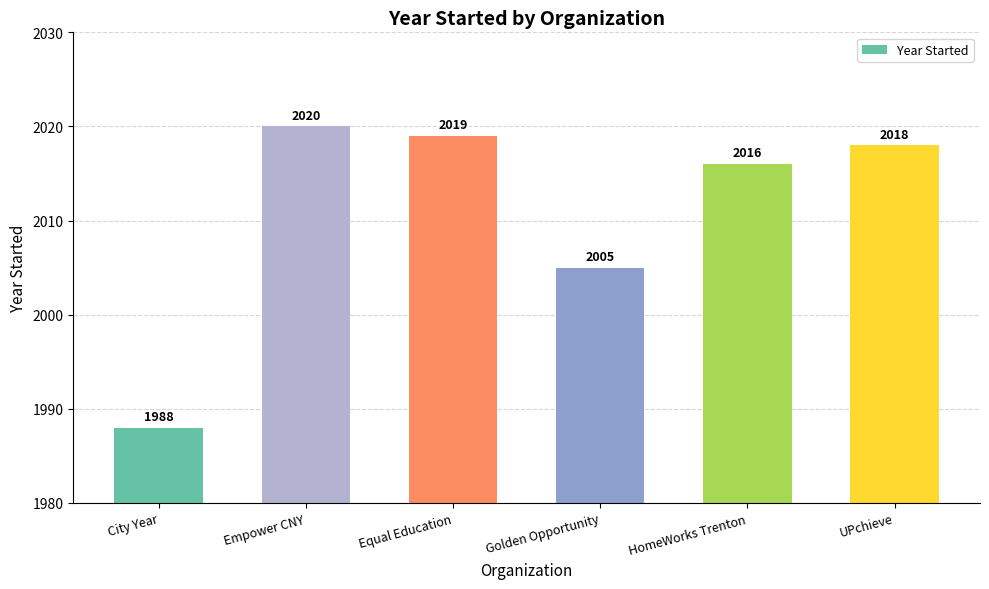

What is the value of the 4th bar from the left?

2005